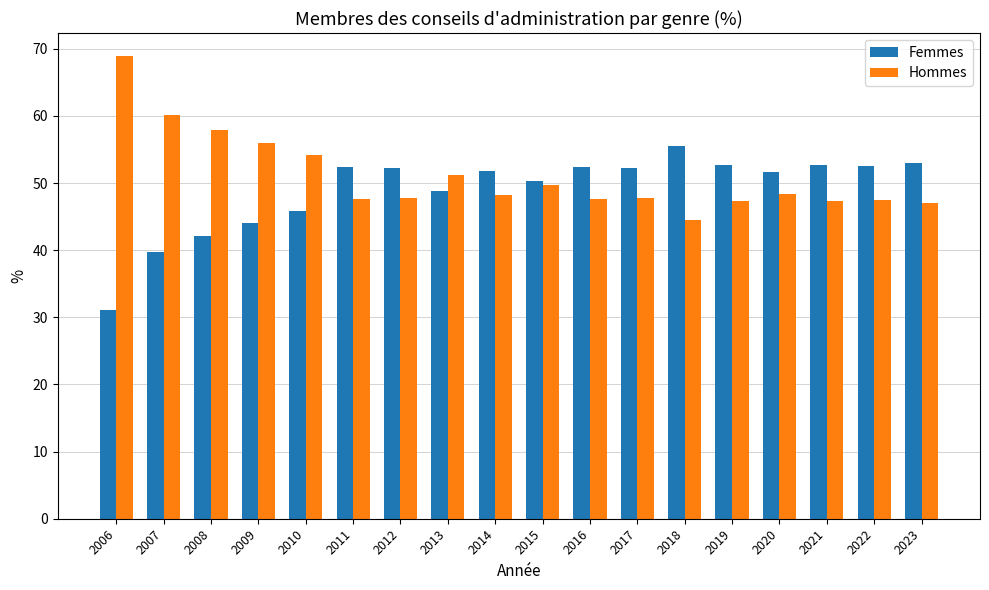

What is the spread (max minus min) of values at 2014?

3.5